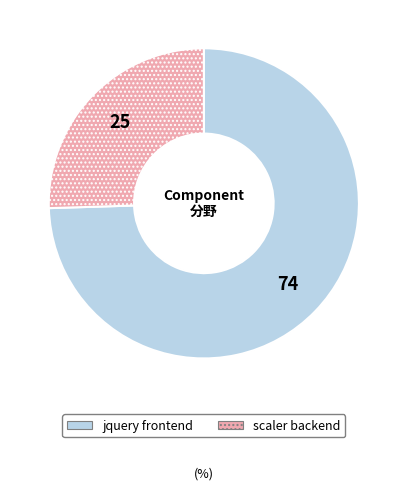

Which slice represents more than half of the pie?

jquery frontend